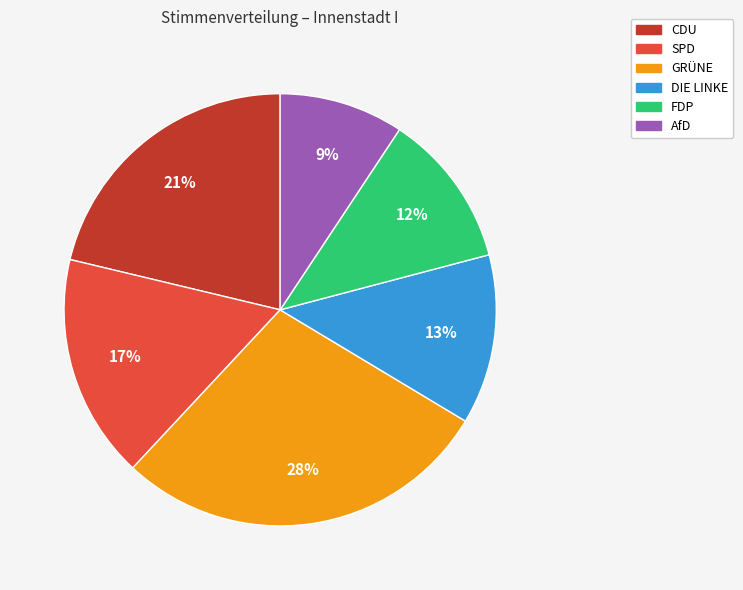

Is the sum of CDU and FDP greater than half?

No